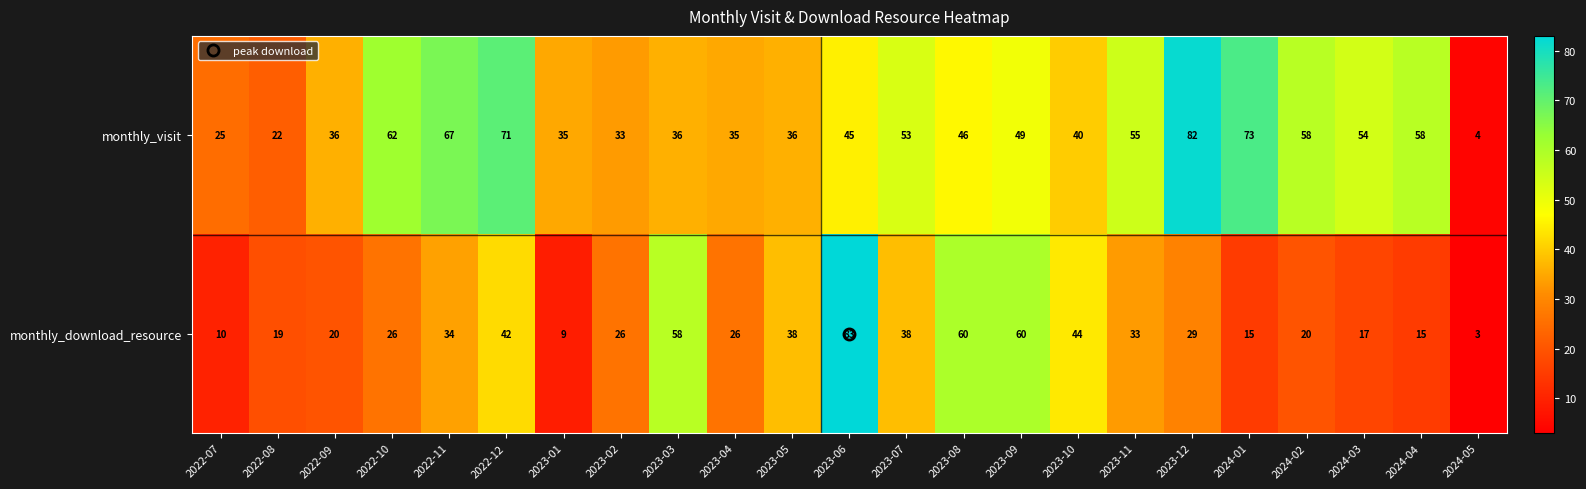

How many categories are shown in the chart?

23